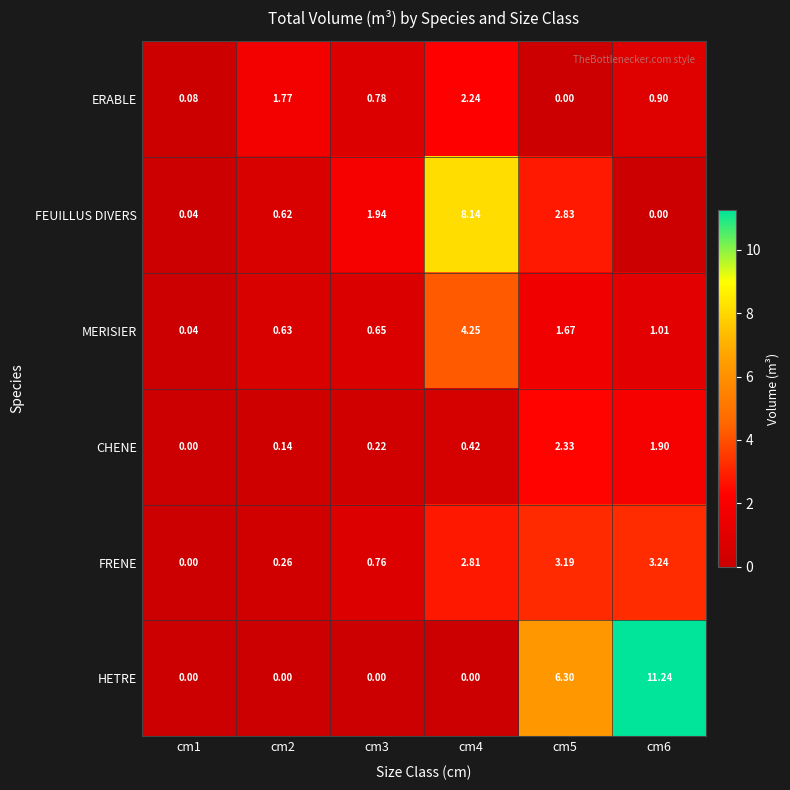

Is the value of MERISIER at cm6 greater than the value of FEUILLUS DIVERS at cm2?

Yes